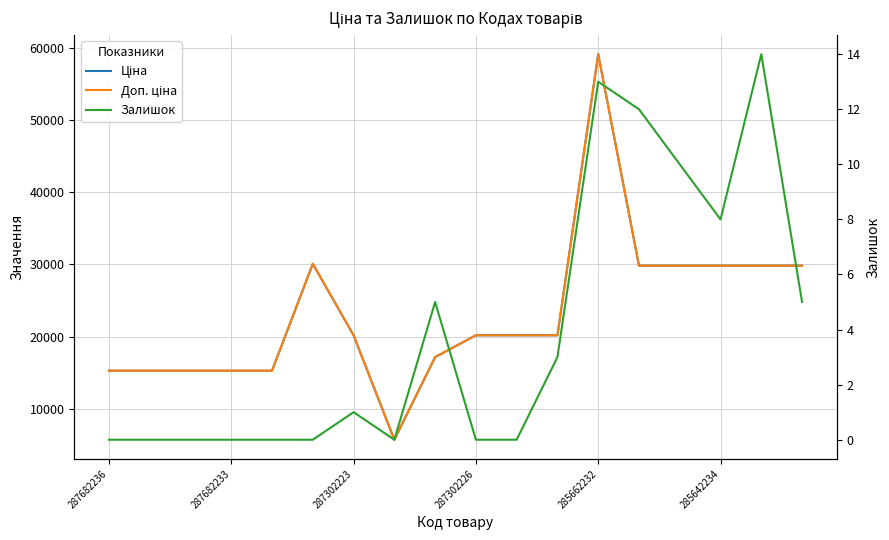

The Залишок series shows 7.5 at 287302226. True or false?

False